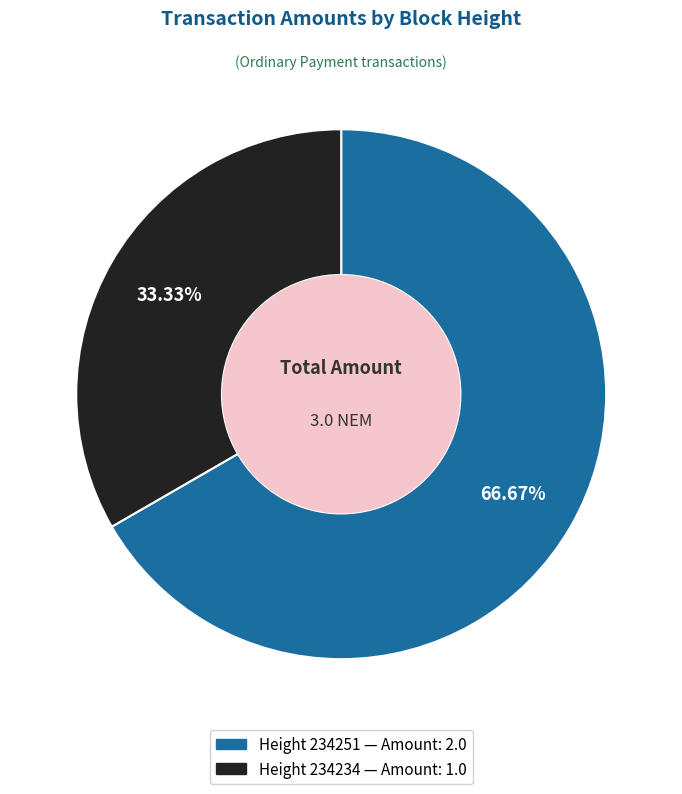

Is there a majority slice in this chart?

Yes